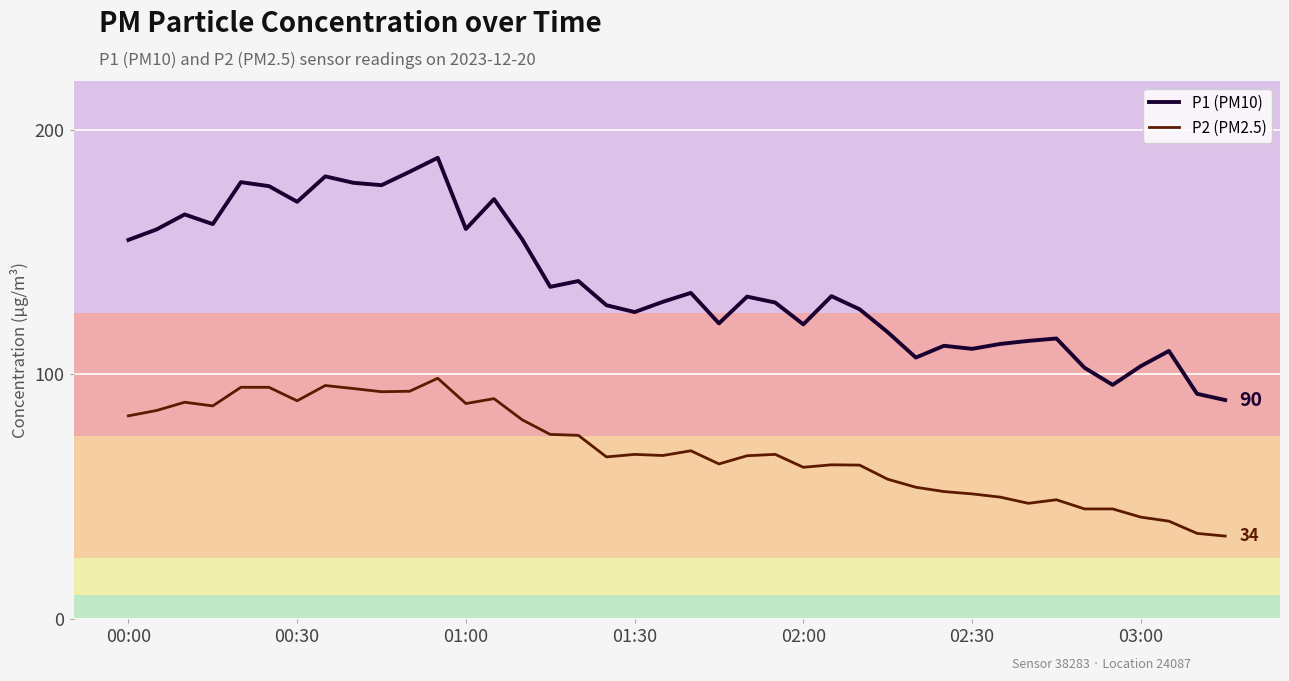

How many lines are shown in the chart?

2